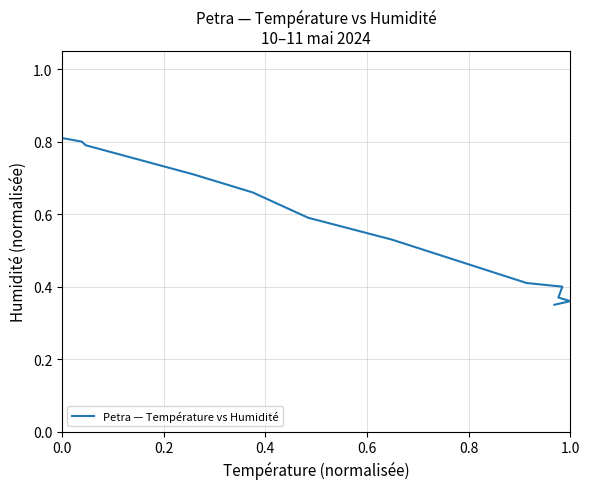

What position from the right is 0.8?

9